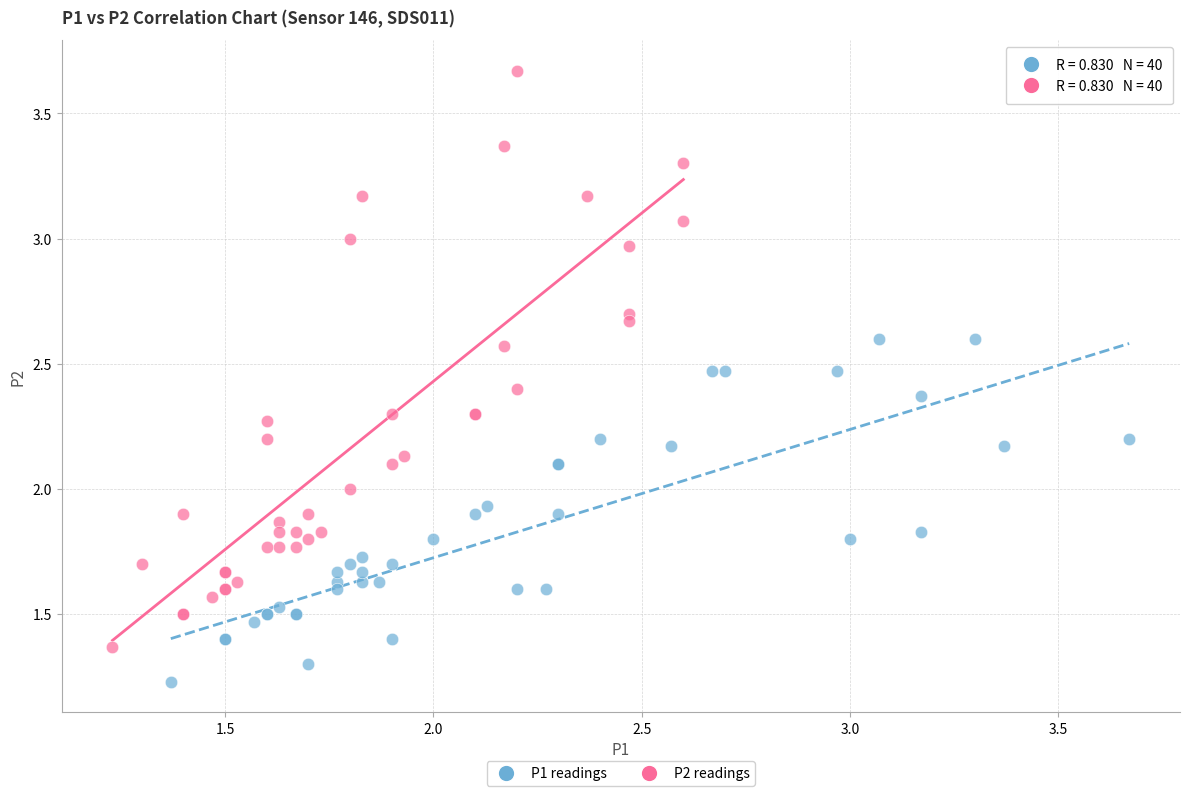

What are all the series names shown in the legend?

P1 readings, P2 readings